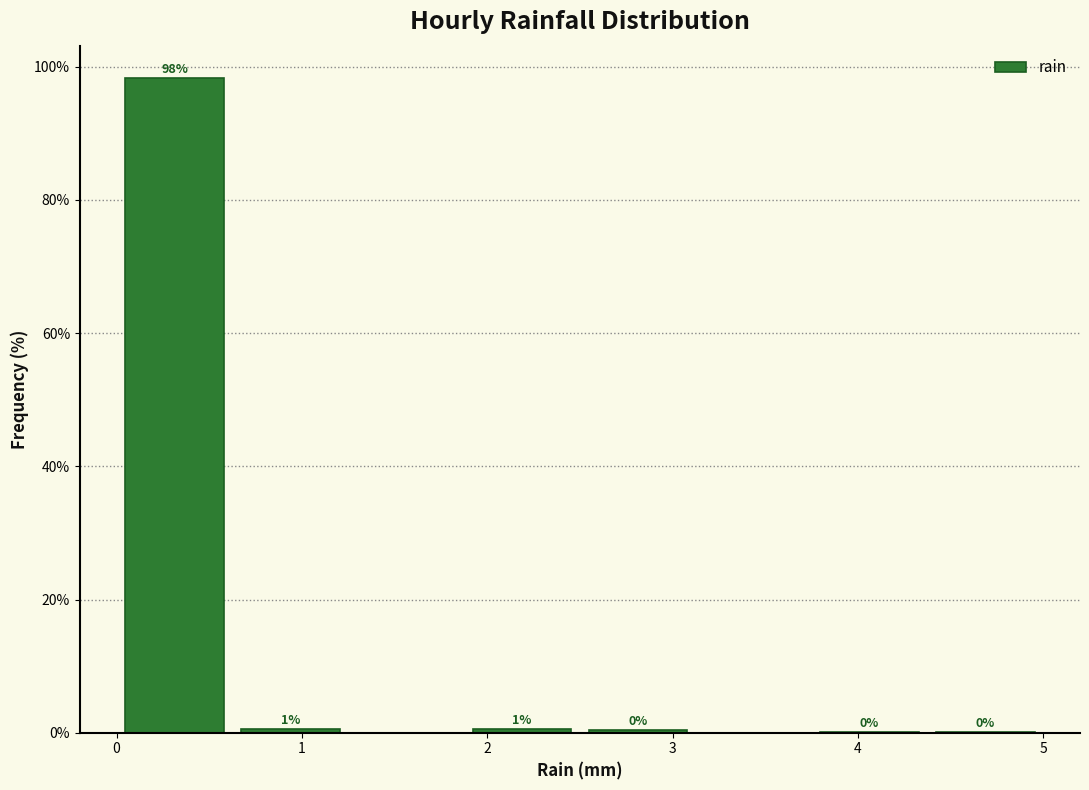

Over which range of the x-axis is the bar tallest?

0.0 to 0.6